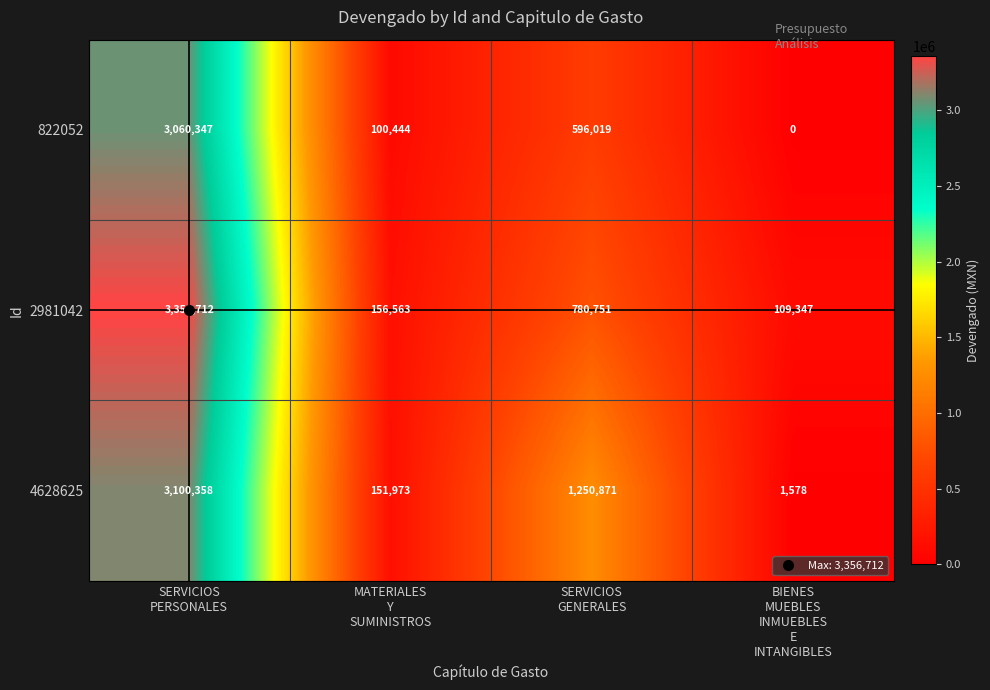

Which series has the largest range (max minus min)?

2981042